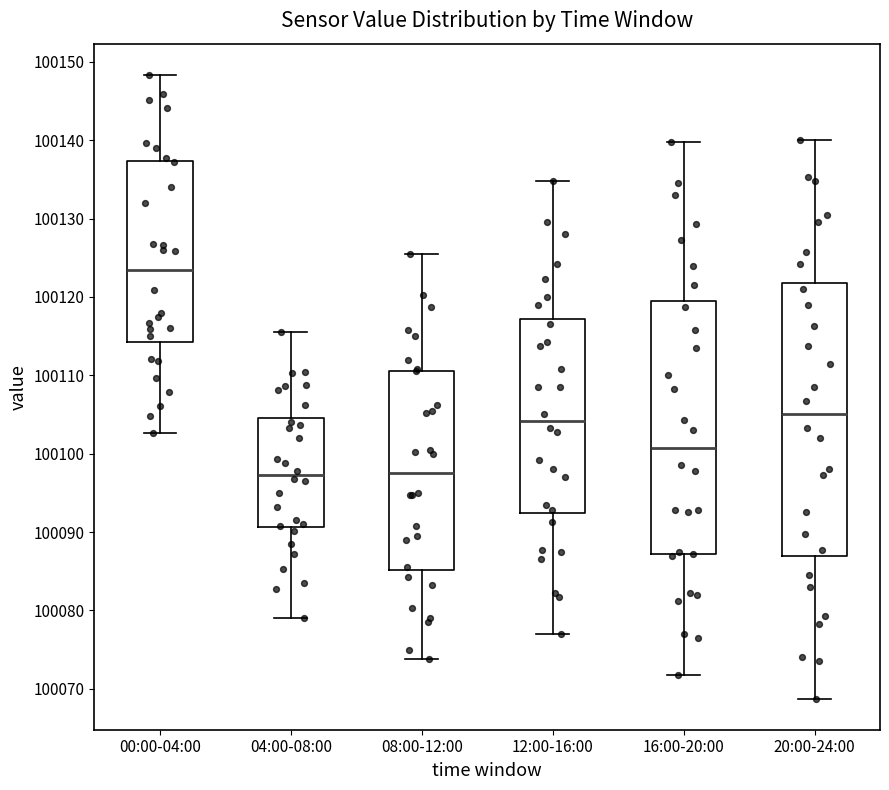

Where does the lower whisker of the box for 20:00-24:00 end on the y-axis? The values are not printed on the chart, so give them approximately, as read against the axis.

100069